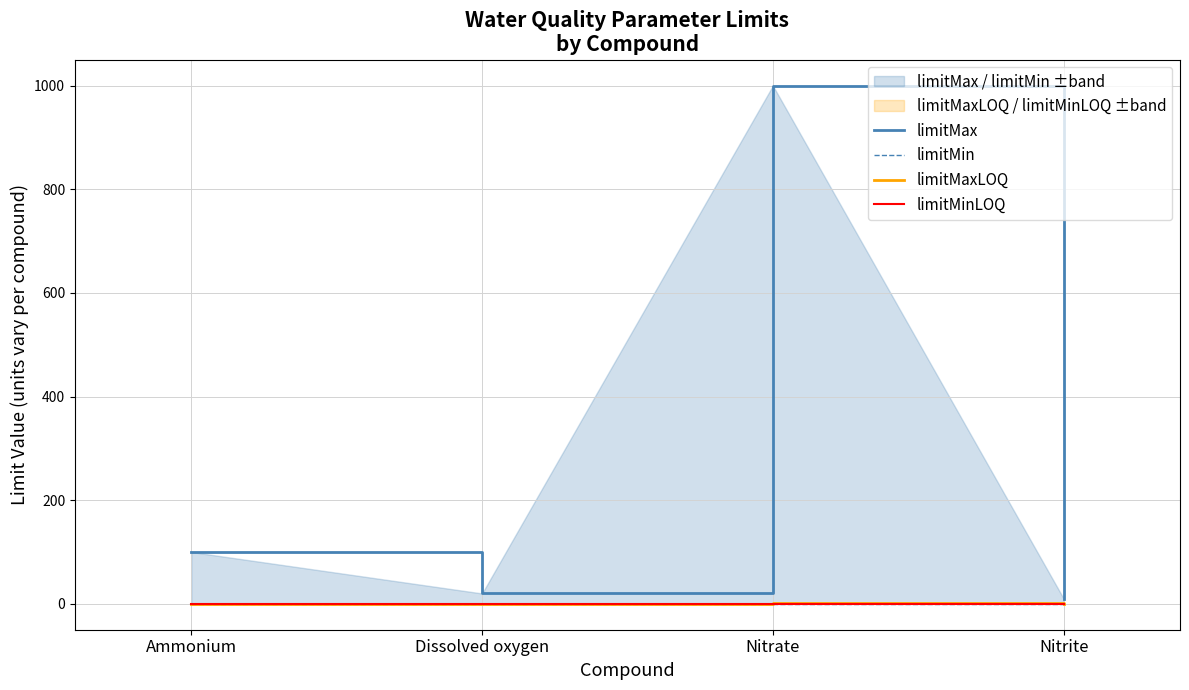

List the labels in order of limitMin value, smallest first.

Dissolved oxygen, Ammonium, Nitrate, Nitrite